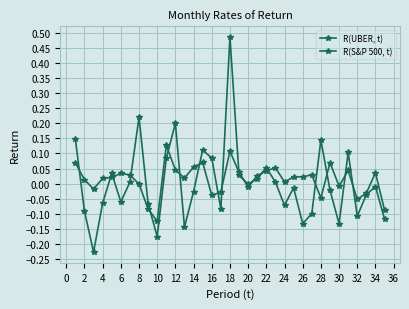

How many times do R(UBER, t) and R(S&P 500, t) cross each other?

19